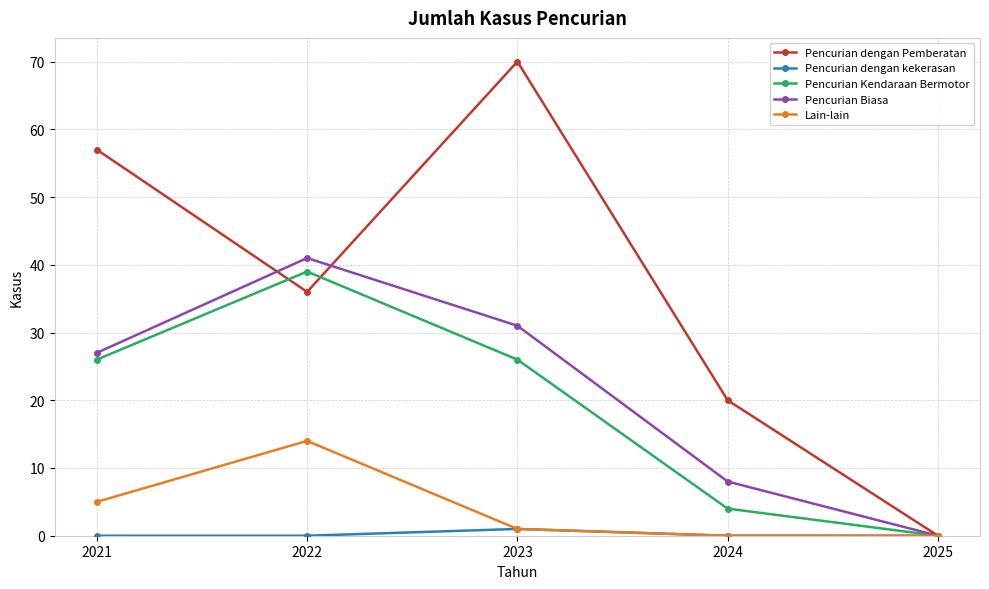

How many lines are shown in the chart?

5